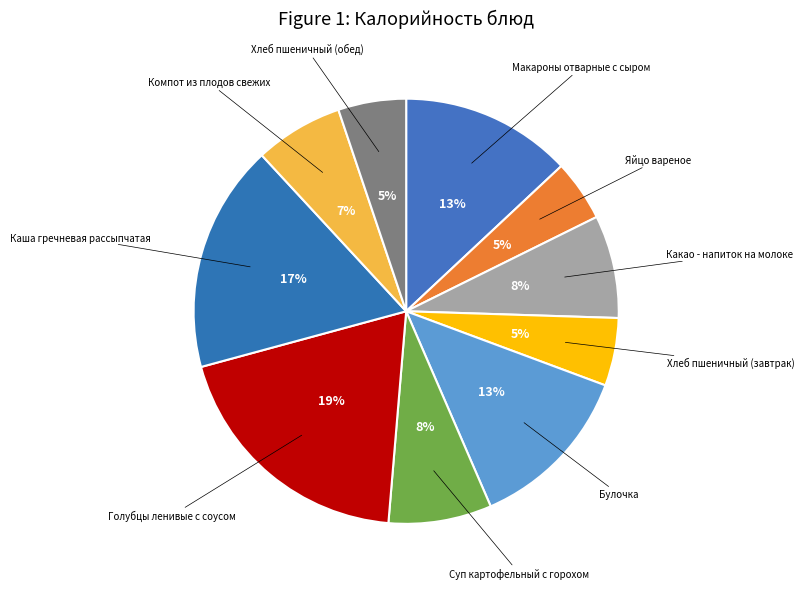

How many slices are in this pie chart?

10